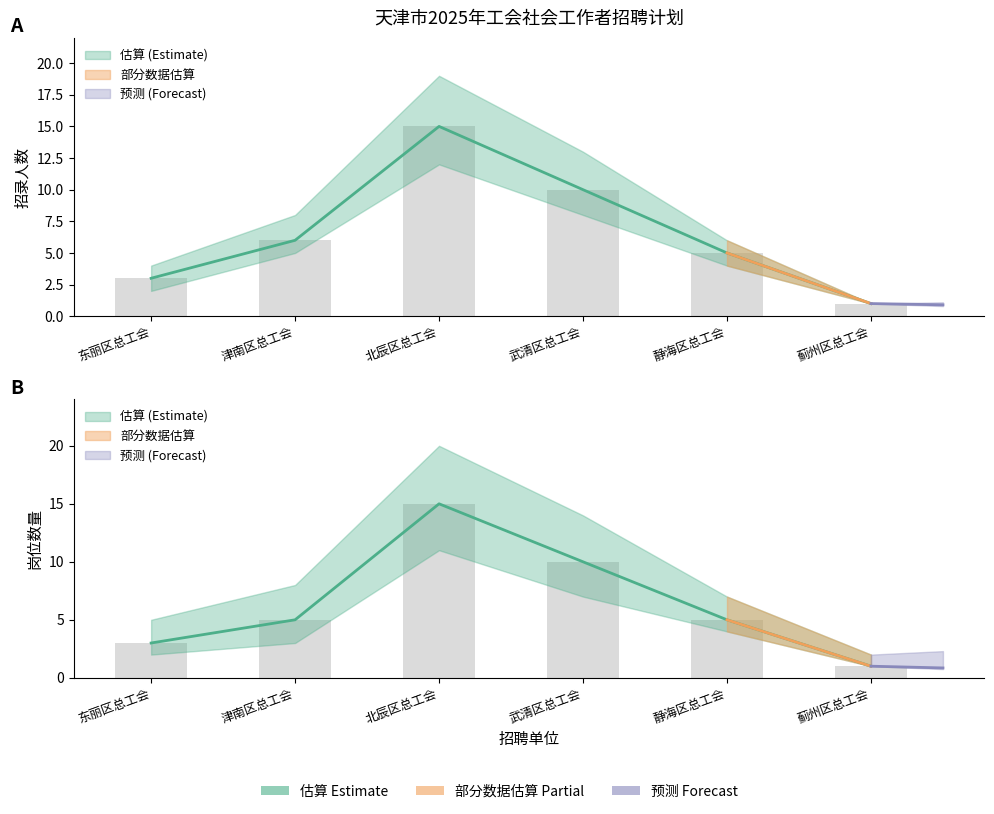

What is the maximum value shown in the chart?

15